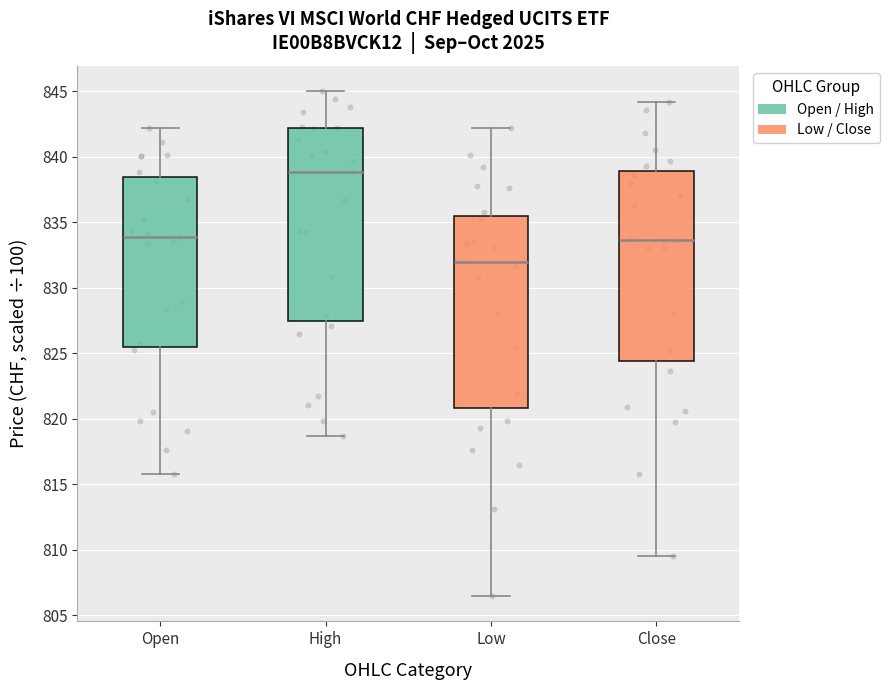

Reading left to right, read every box against the y-axis: the position of its median line, the range the box covers, and the ends of its whiskers. The values are not printed on the chart, so give them approximately, as read against the axis.

Open: median 834.0, box 825.5 to 838.5, whiskers 815.5 to 842.0
High: median 839.0, box 827.5 to 842.0, whiskers 818.5 to 845.0
Low: median 832.0, box 821.0 to 835.5, whiskers 806.5 to 842.0
Close: median 833.5, box 824.5 to 839.0, whiskers 809.5 to 844.0